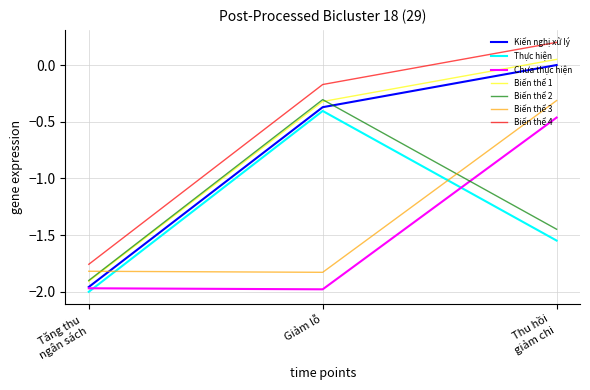

Where is Kiến nghị xử lý nearest to the value 0?

Thu hồi
giảm chi